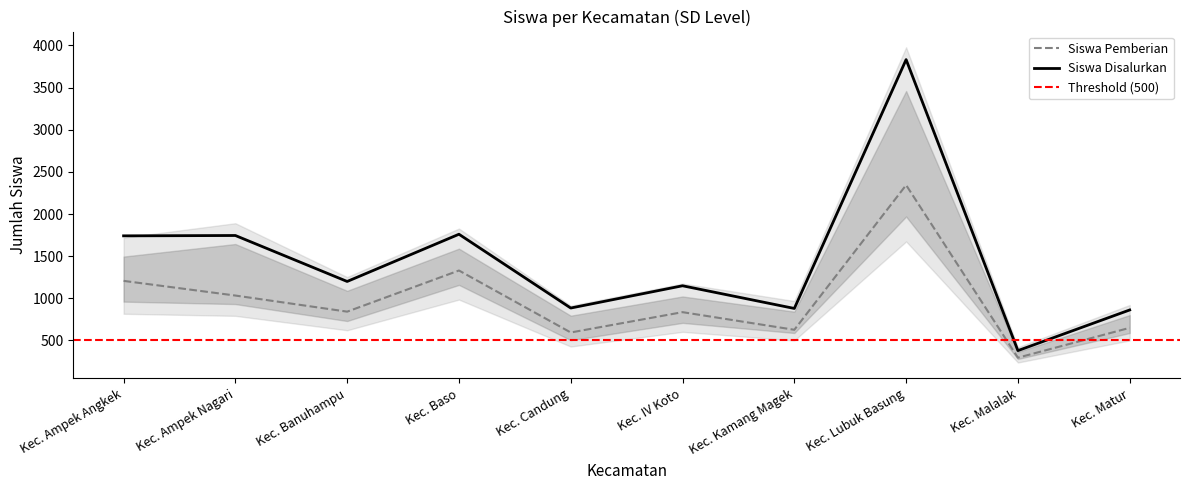

At which category is the sum across all series the highest?

Kec. Lubuk Basung